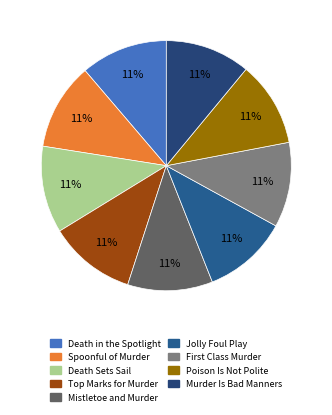

Combined, what portion of the pie is Murder Is Bad Manners and Death Sets Sail?

22.3%